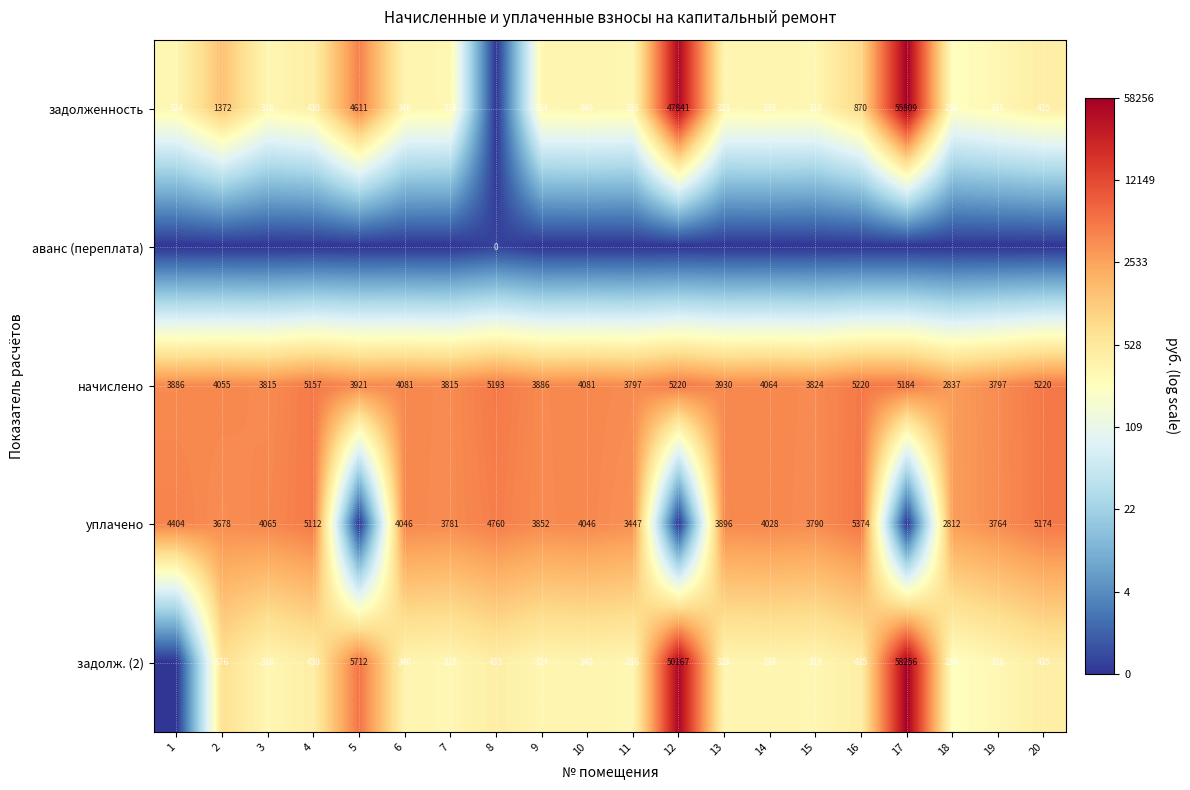

Is the value of начислено at 16 greater than the value of задолж. (2) at 8?

Yes